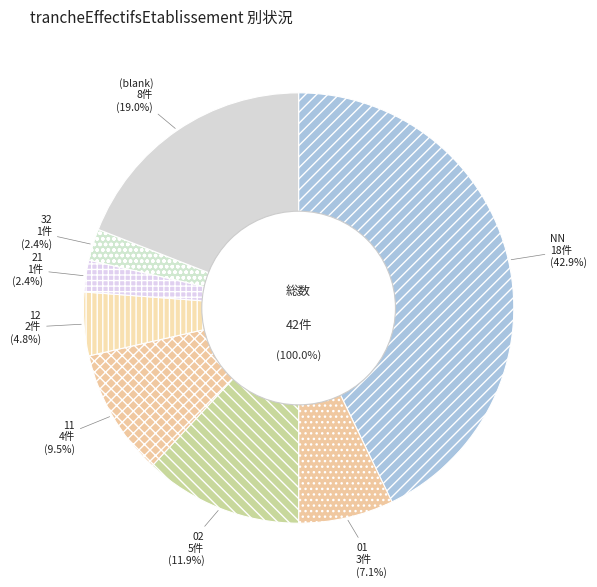

Which category has the biggest portion of the pie?

NN